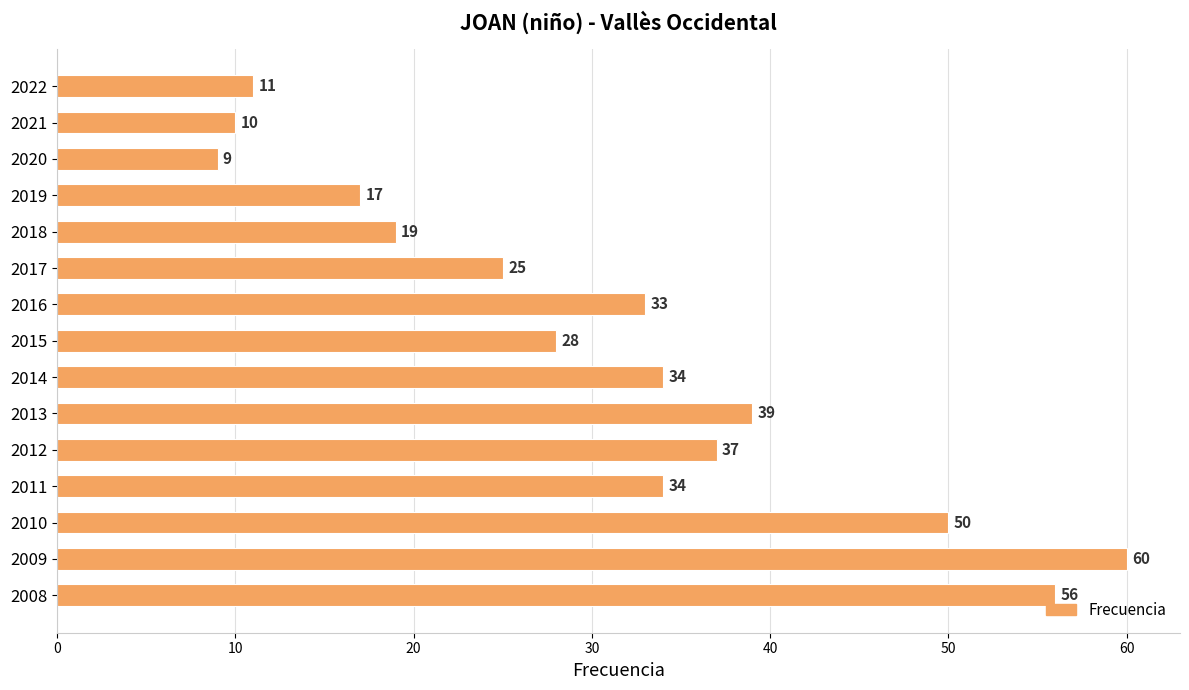

What is the value of the 3rd bar from the top?

9